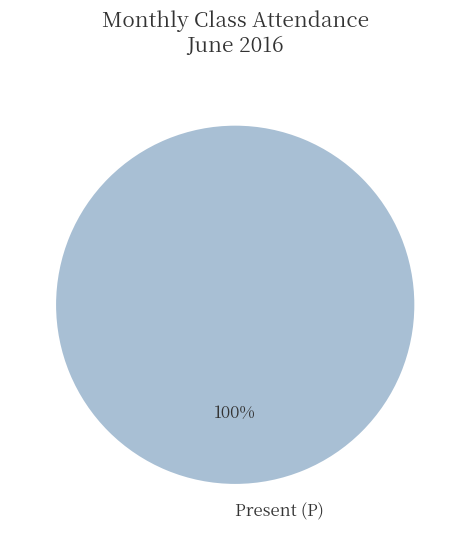

The Present (P) slice represents 88% of the pie. True or false?

False